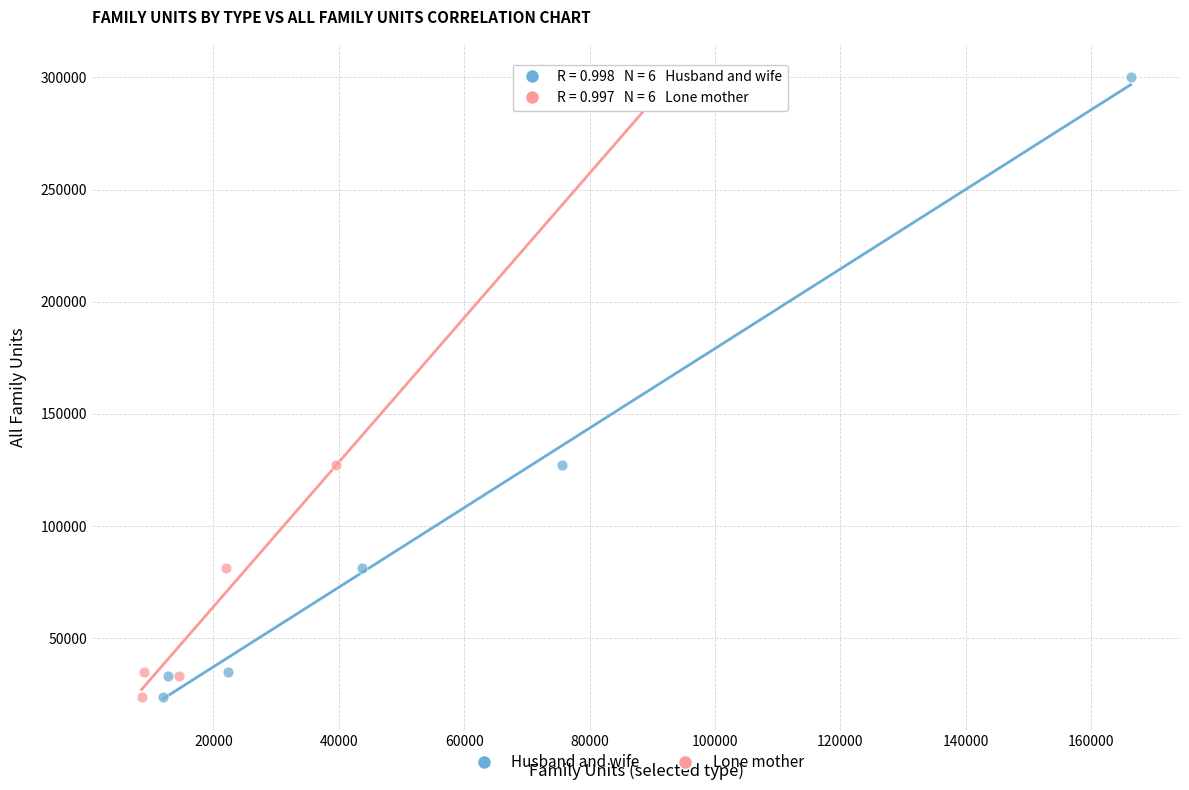

What are all the series names shown in the legend?

Husband and wife, Lone mother